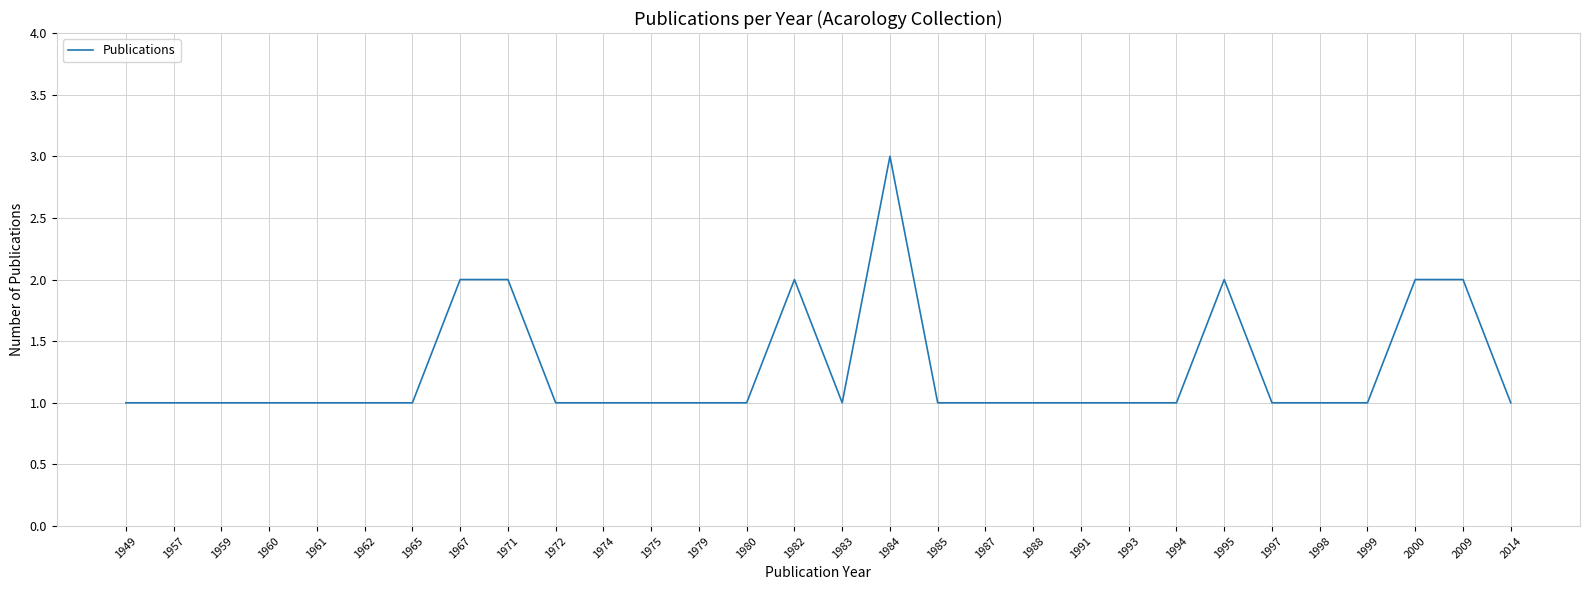

The chart shows a value of 2 at 1993. True or false?

False